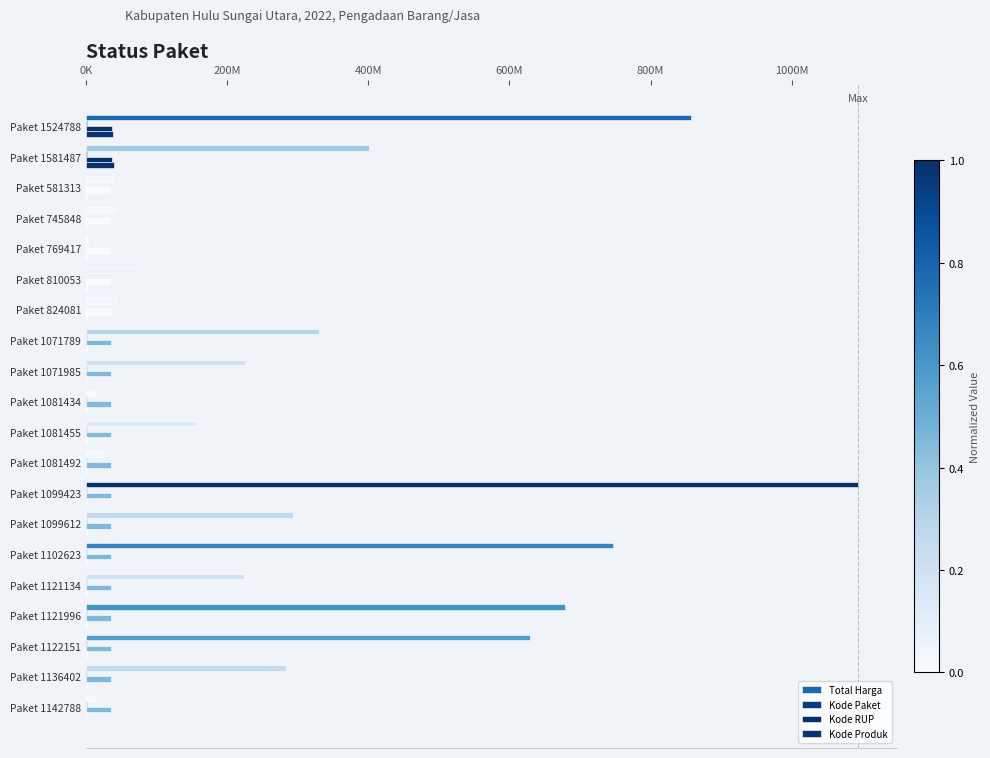

Reading left to right, what are all the values shown in this chart?

Total Harga: 857770500	400500000	38544000	40550000	2679000	79000000	42486000	330000000	225750000	13466500	155986000	22275000	1093846000	293741000	746805000	223629500	679016000	629728436	283140000	13022100
Kode Paket: 1524788	1581487	581313	745848	769417	810053	824081	1071789	1071985	1081434	1081455	1081492	1099423	1099612	1102623	1121134	1121996	1122151	1136402	1142788
Kode RUP: 36647176	36624803	34245414	34245414	34245414	34245414	34245414	35341878	35316320	35316320	35316320	35316320	35327866	35339518	35339820	35327866	35327477	35327477	35341784	35341784
Kode Produk: 38887856	39367532	1414024	1425666	1466824	1366659	1430129	1365498	1257208	1244617	1415731	1418889	1247627	1247728	1264763	1265043	1255300	1248523	1370300	1244855